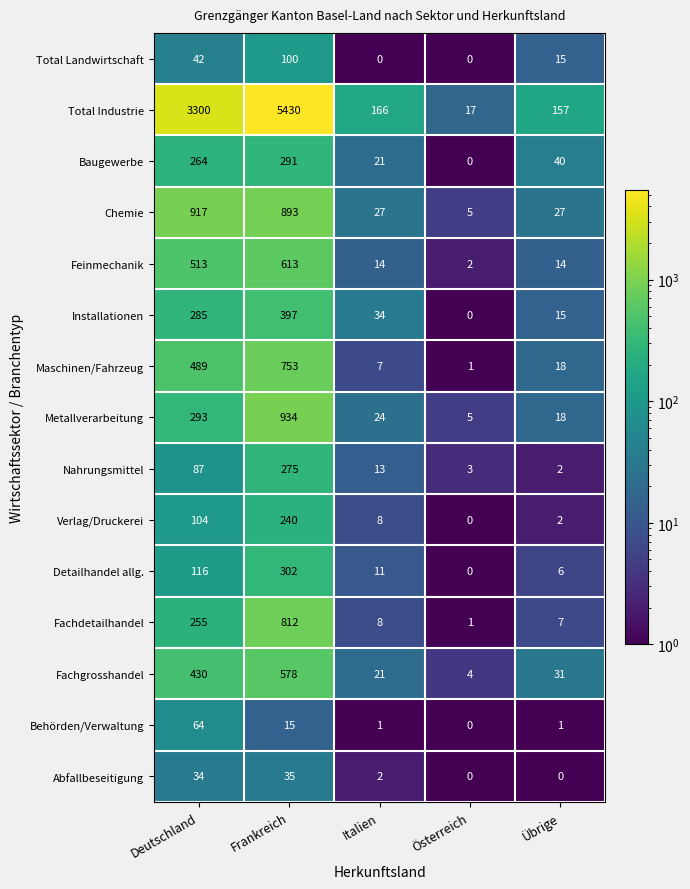

What is the spread (max minus min) of values at Übrige?

157